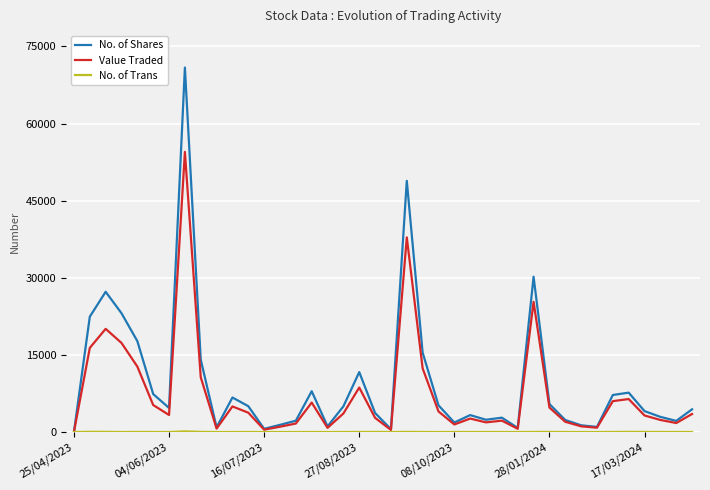

True or false: No. of Shares has more than 1 interior local peaks.

True